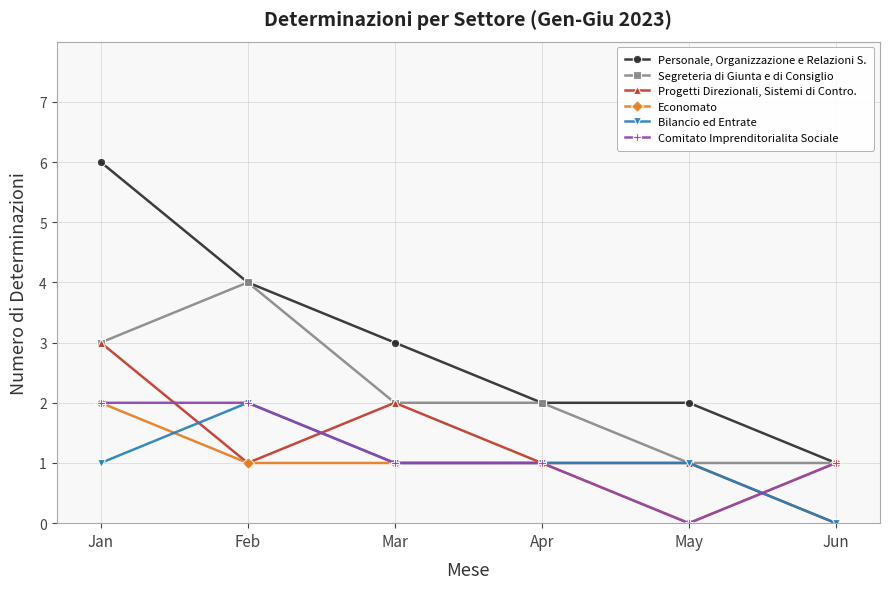

How many distinct data groups are displayed?

6